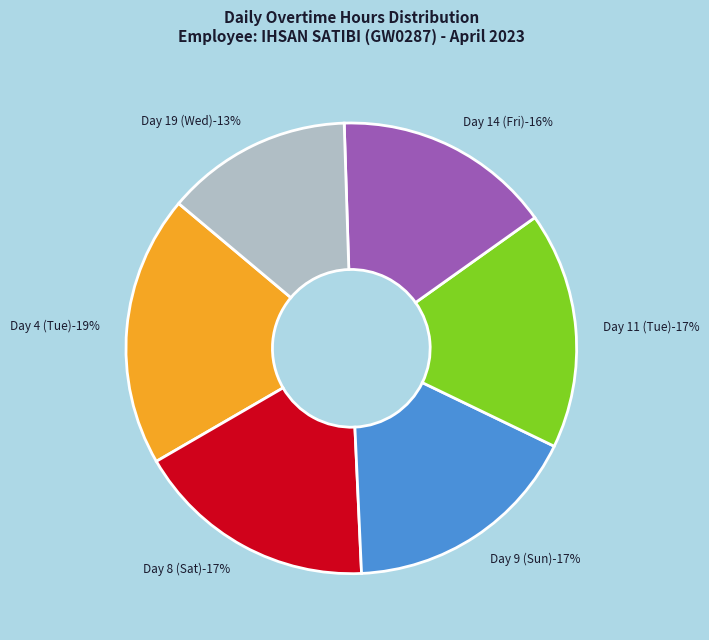

How many segments does this pie chart have?

6